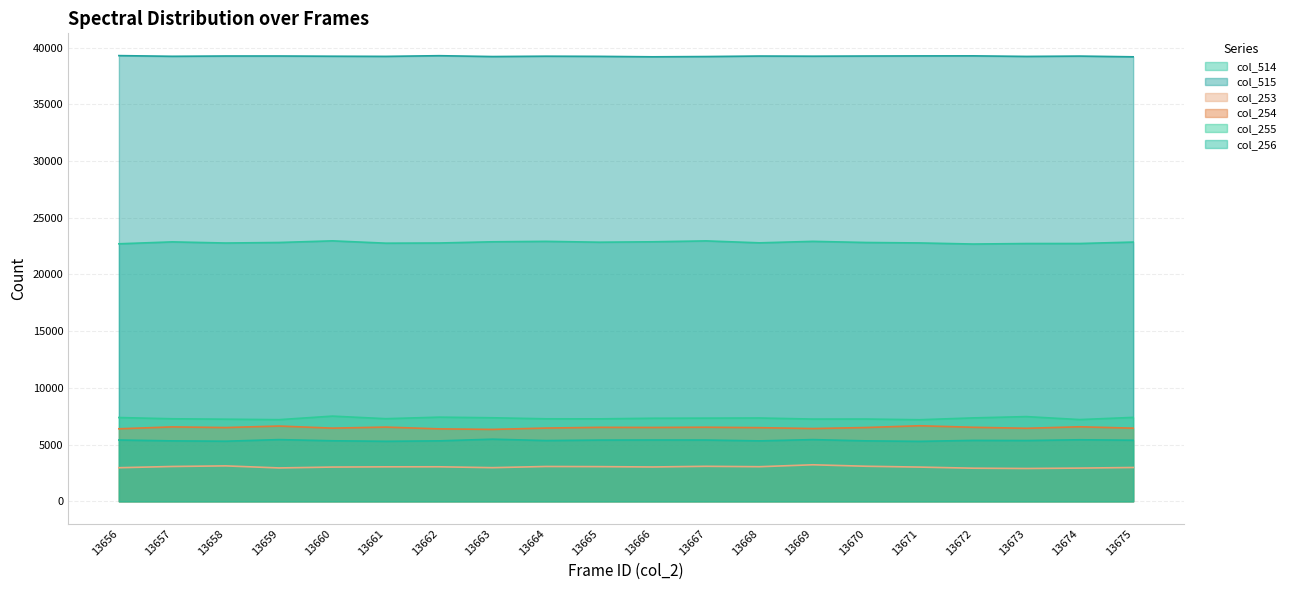

What are all the series names shown in the legend?

col_514, col_515, col_253, col_254, col_255, col_256